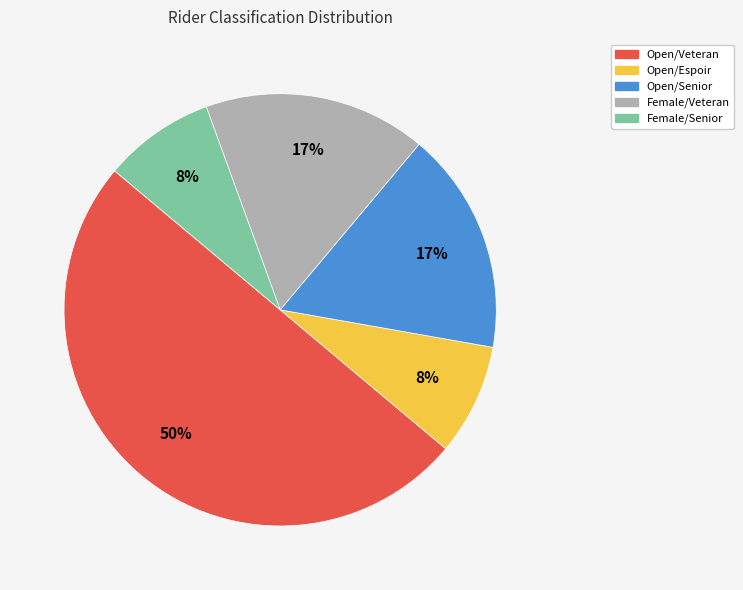

Which slice is the largest?

Open/Veteran